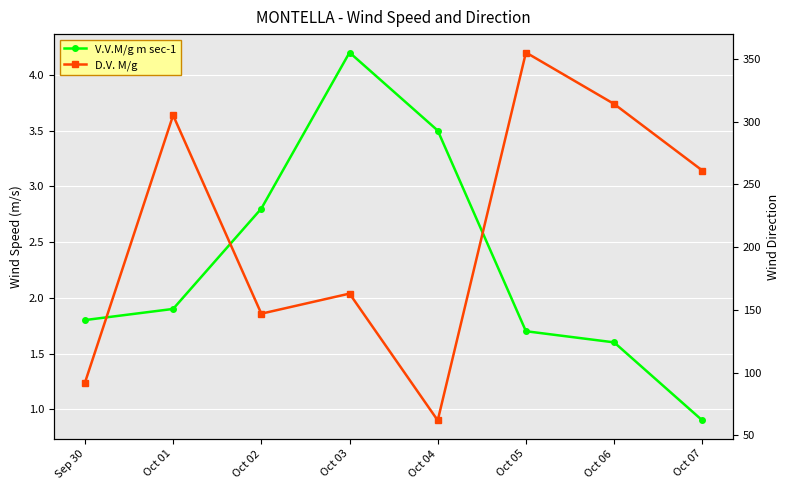

How many data points in D.V. M/g are less than 261?

4